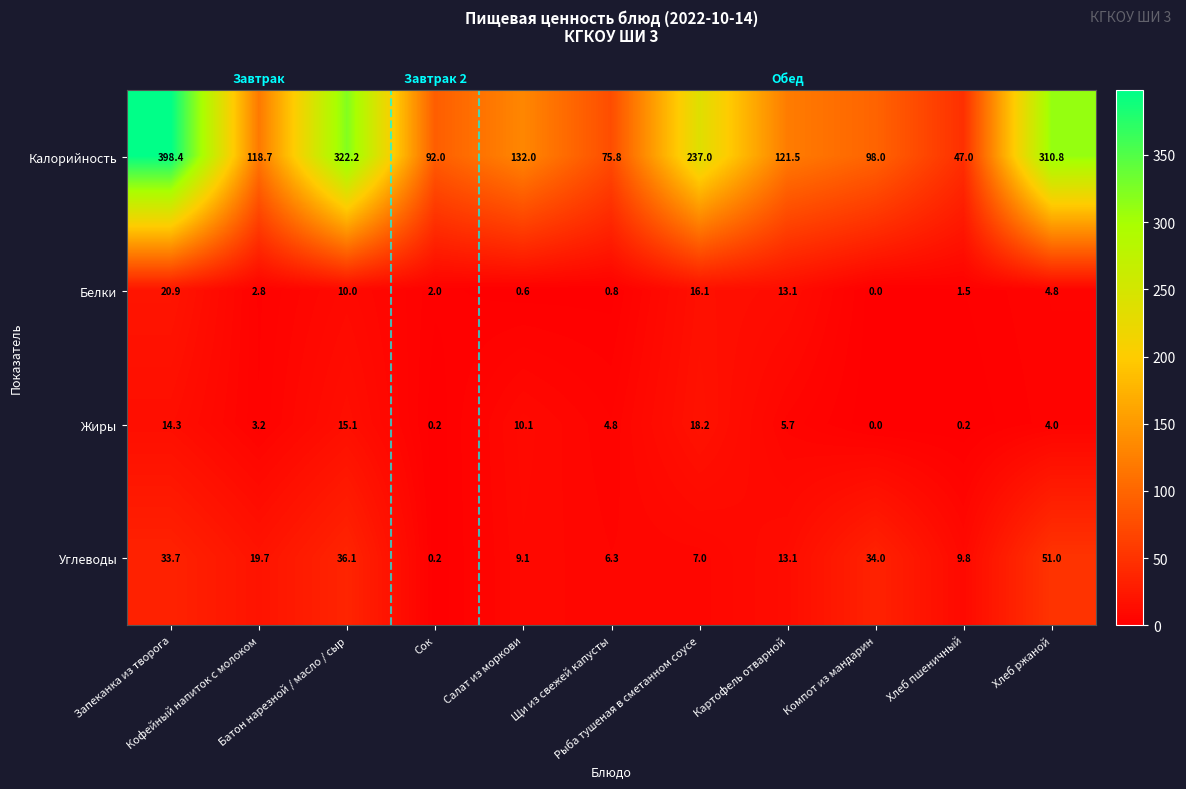

Rank the categories by Белки value from highest to lowest.

Запеканка из творога, Рыба тушеная в сметанном соусе, Картофель отварной, Батон нарезной / масло / сыр, Хлеб ржаной, Кофейный напиток с молоком, Сок, Хлеб пшеничный, Щи из свежей капусты, Салат из моркови, Компот из мандарин